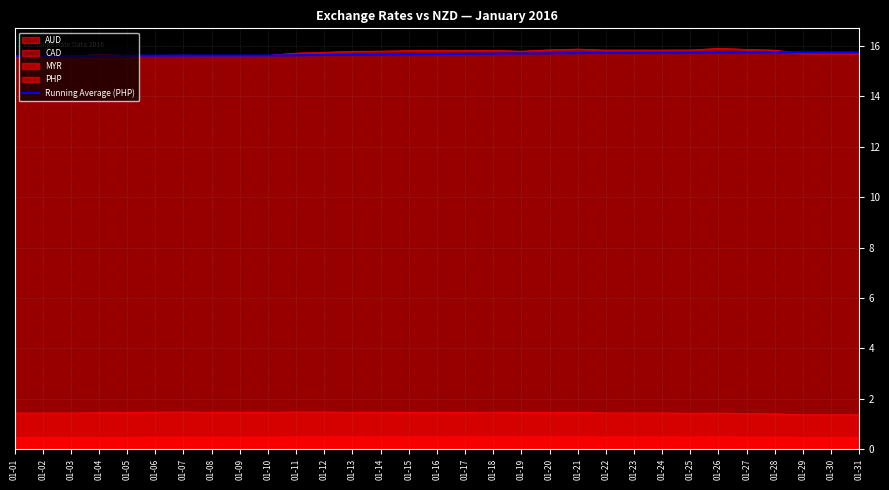

What is the difference between the second highest and minimum values?

0.2